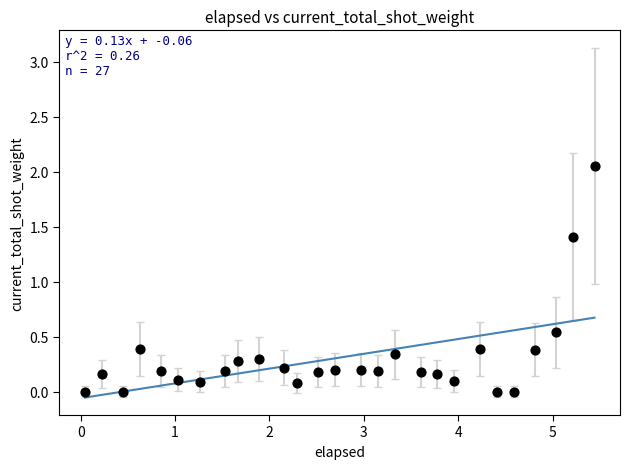

What is the range of X values (max minus min)?

5.4